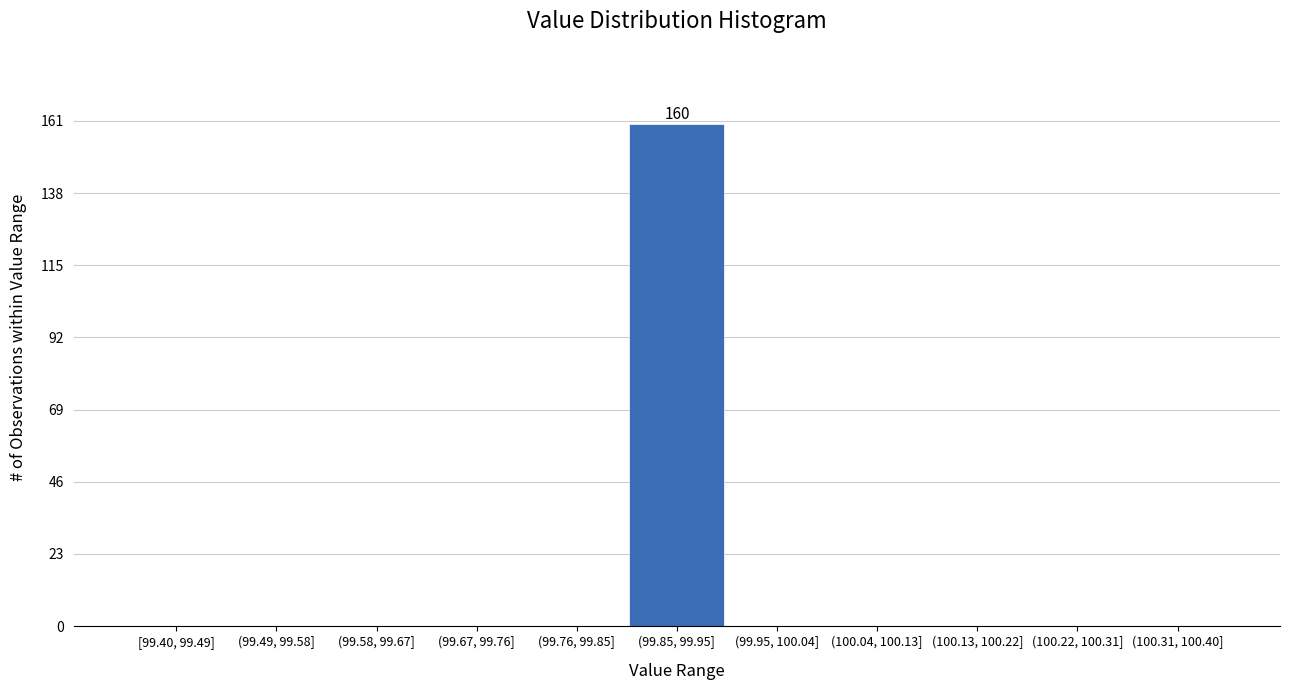

Reading left to right, transcribe all the data shown in this chart.

[99.40, 99.49]=0	(99.49, 99.58]=0	(99.58, 99.67]=0	(99.67, 99.76]=0	(99.76, 99.85]=0	(99.85, 99.95]=160	(99.95, 100.04]=0	(100.04, 100.13]=0	(100.13, 100.22]=0	(100.22, 100.31]=0	(100.31, 100.40]=0